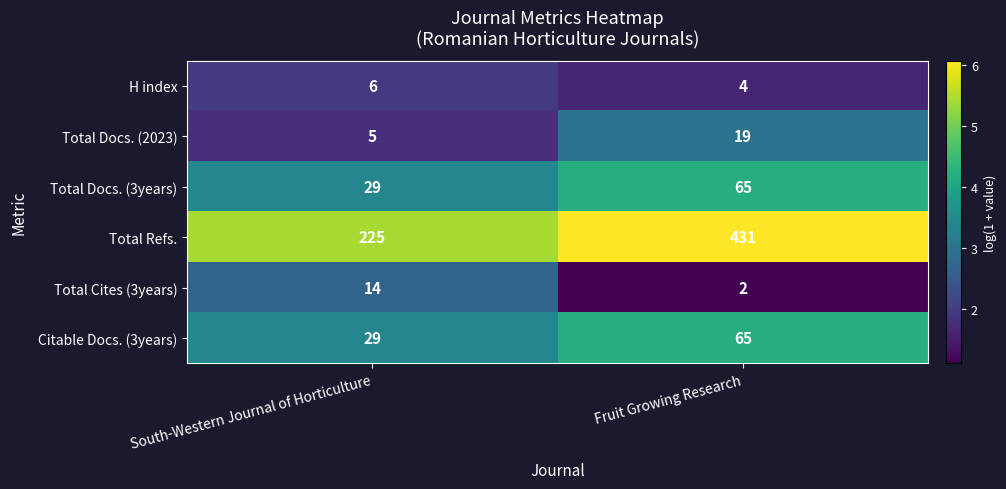

True or false: Total Refs. has a value of 225 at South-Western Journal of Horticulture.

True